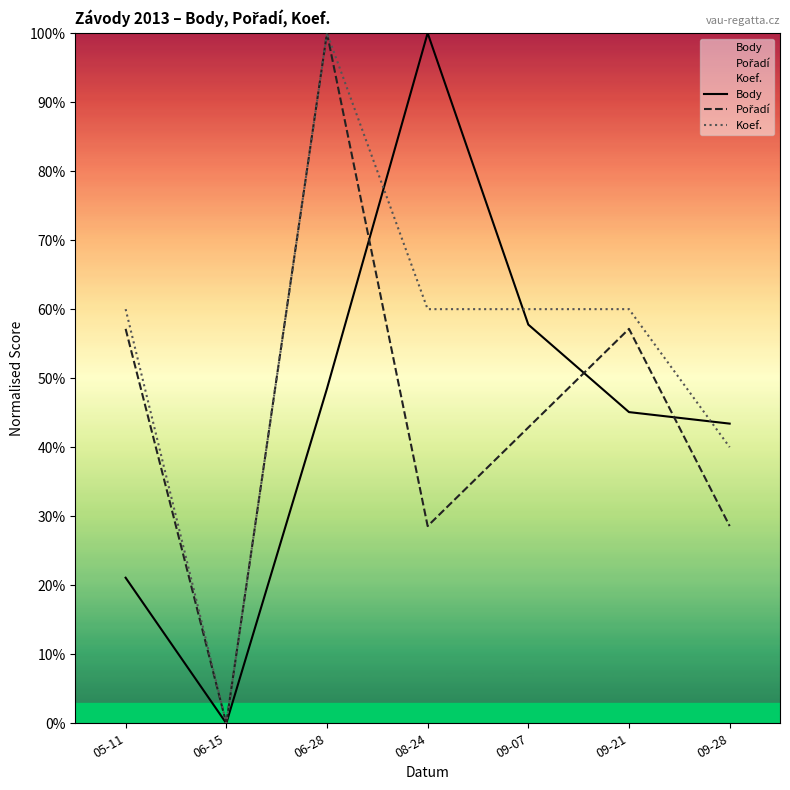

Which series has the largest total across all categories?

Koef.